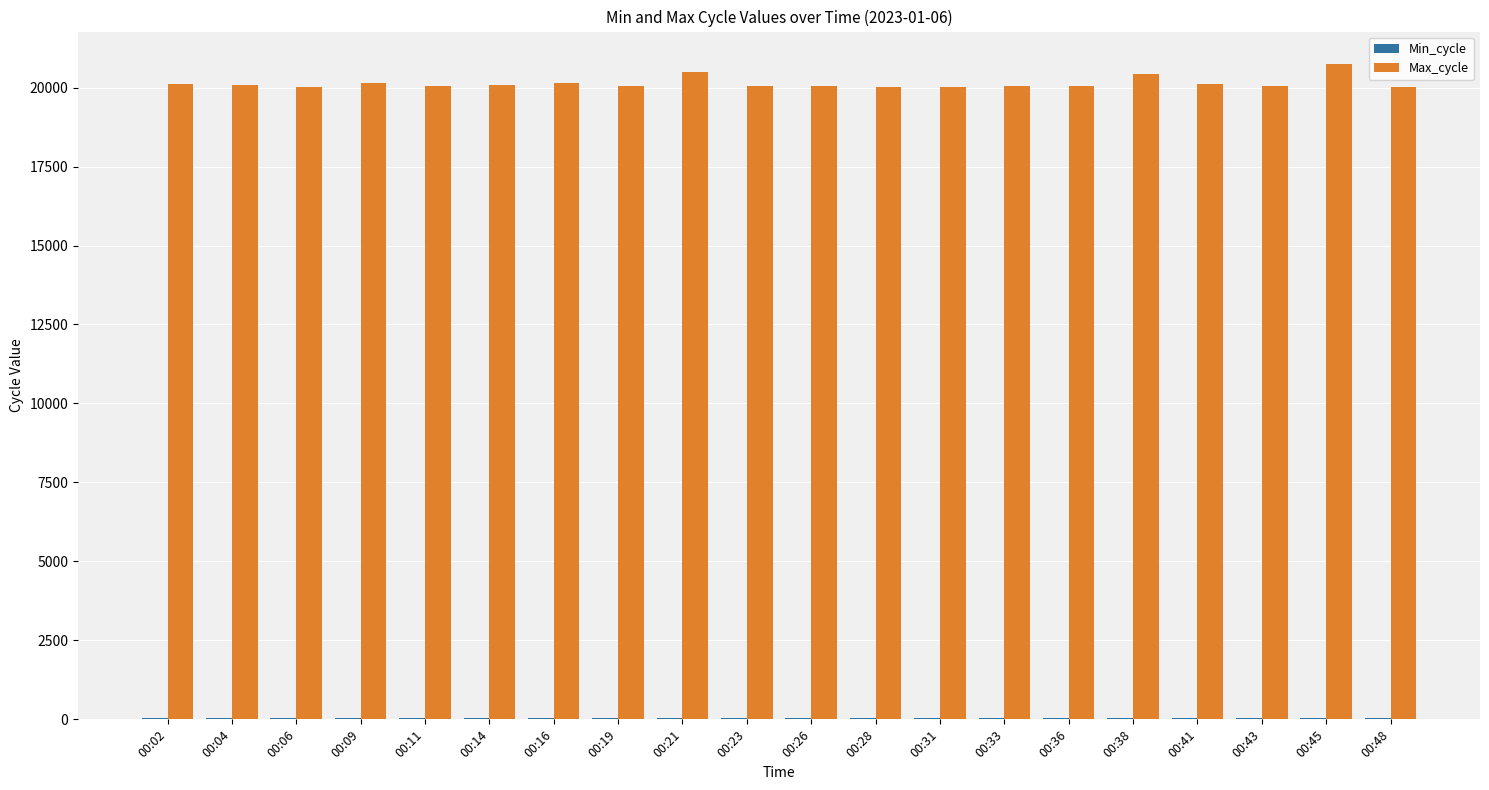

What is the greatest value displayed?

20736